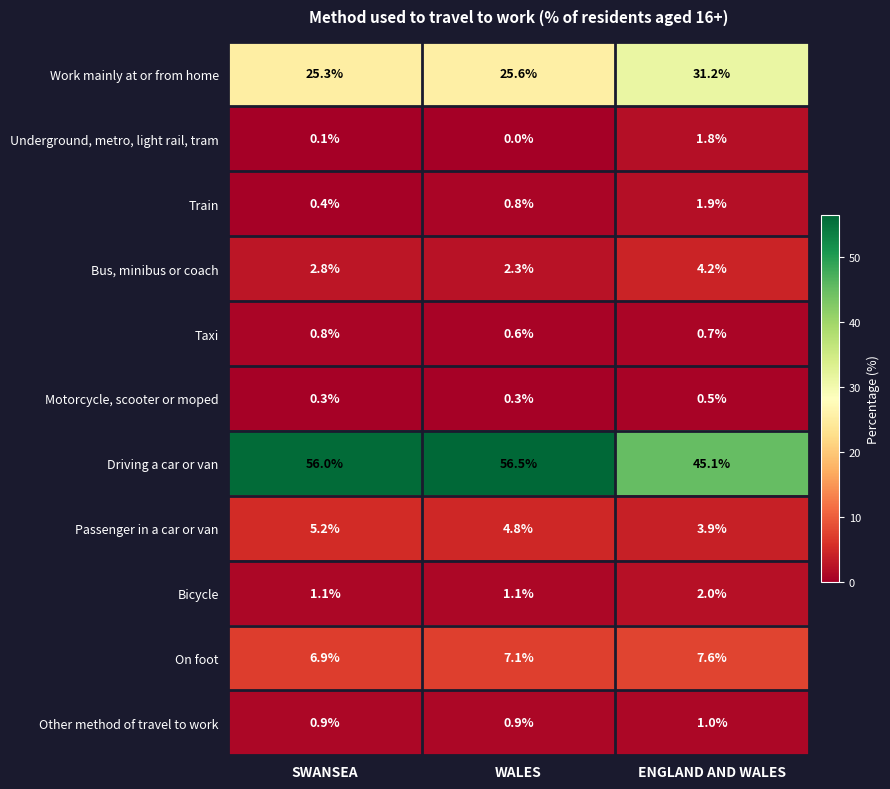

The value of Other method of travel to work at SWANSEA is 1.5. True or false?

False